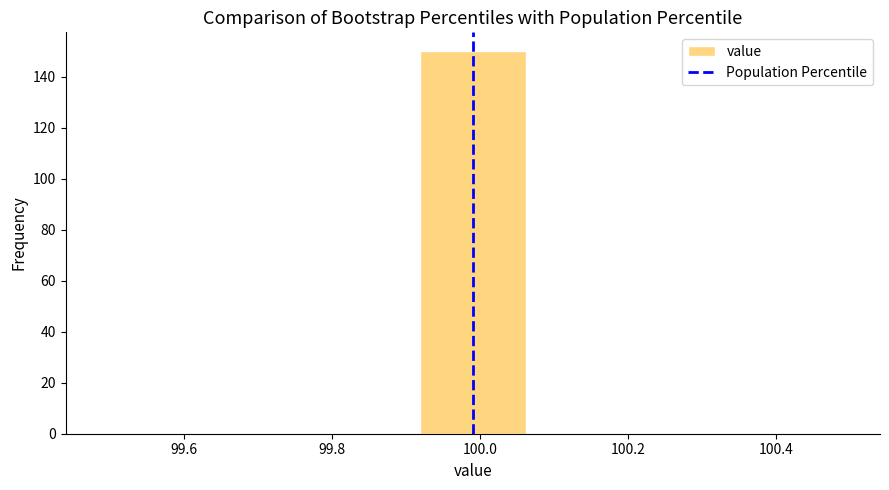

Reading left to right, list every bar in this chart as the range it spans on the x-axis followed by its height. Neither the bar edges nor the heights are printed on the chart, so give them approximately, as read against the axes.

99.50 to 99.64: 0
99.64 to 99.78: 0
99.78 to 99.92: 0
99.92 to 100.06: 150
100.06 to 100.20: 0
100.20 to 100.34: 0
100.34 to 100.50: 0